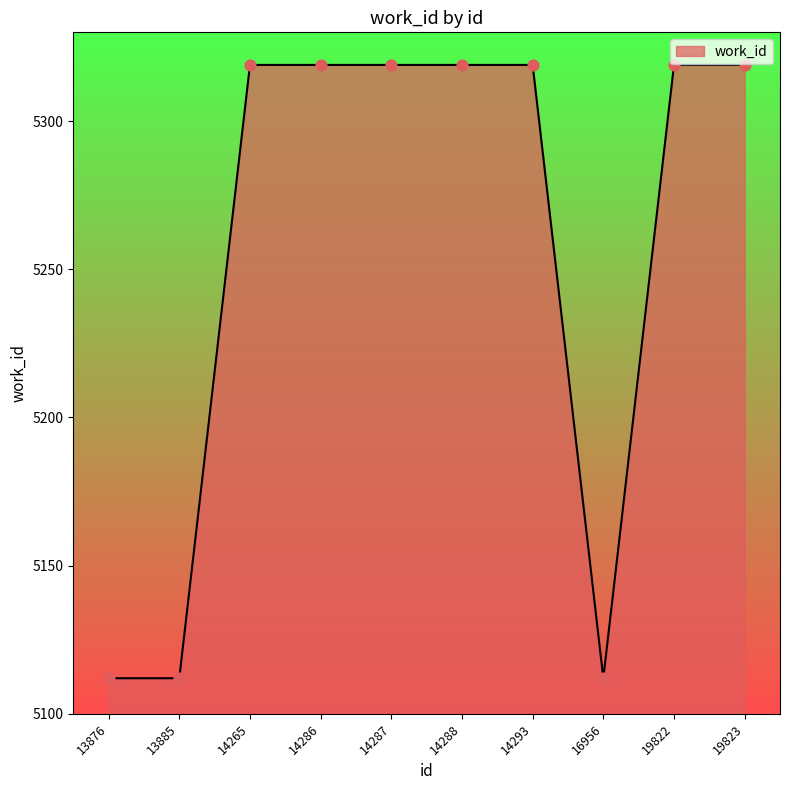

Which has a higher value, 19823 or 16956?

19823